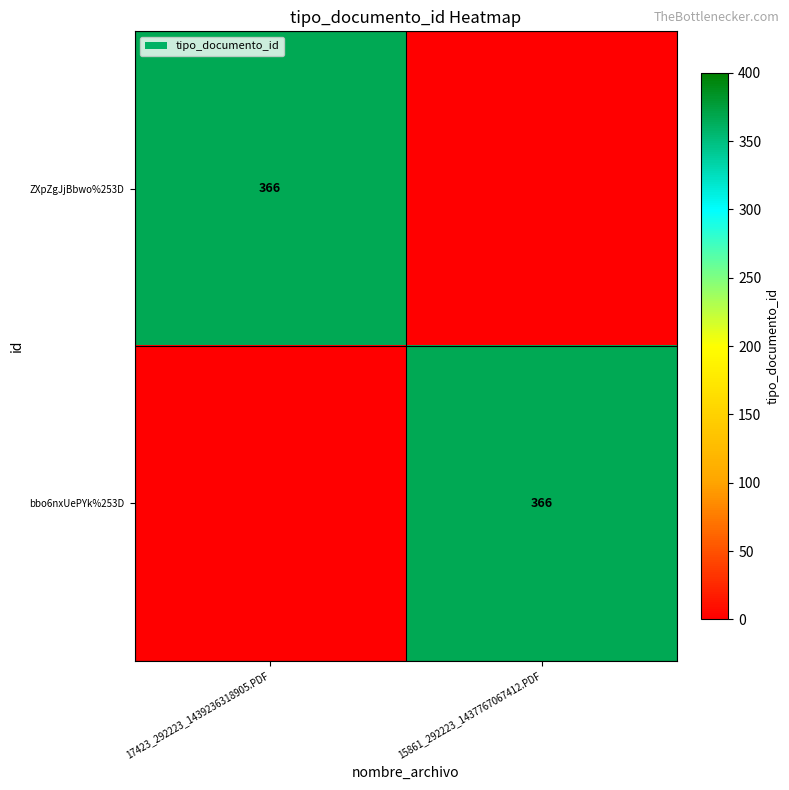

What is the total value across all series at 17423_292223_1439236318905.PDF?

366